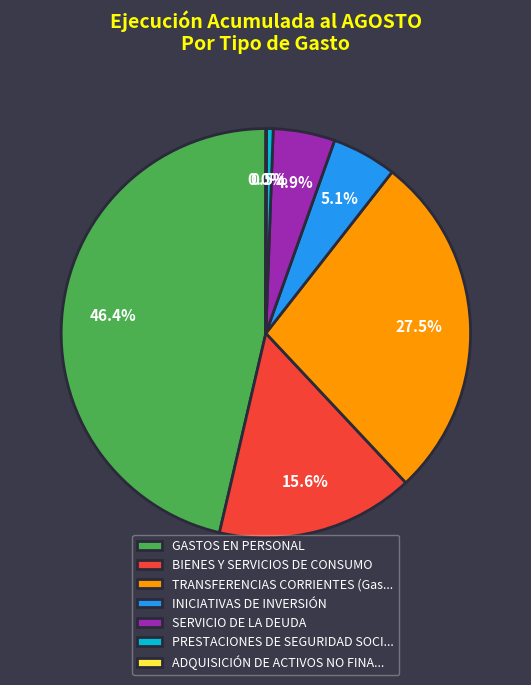

Which slice is the largest?

GASTOS EN PERSONAL